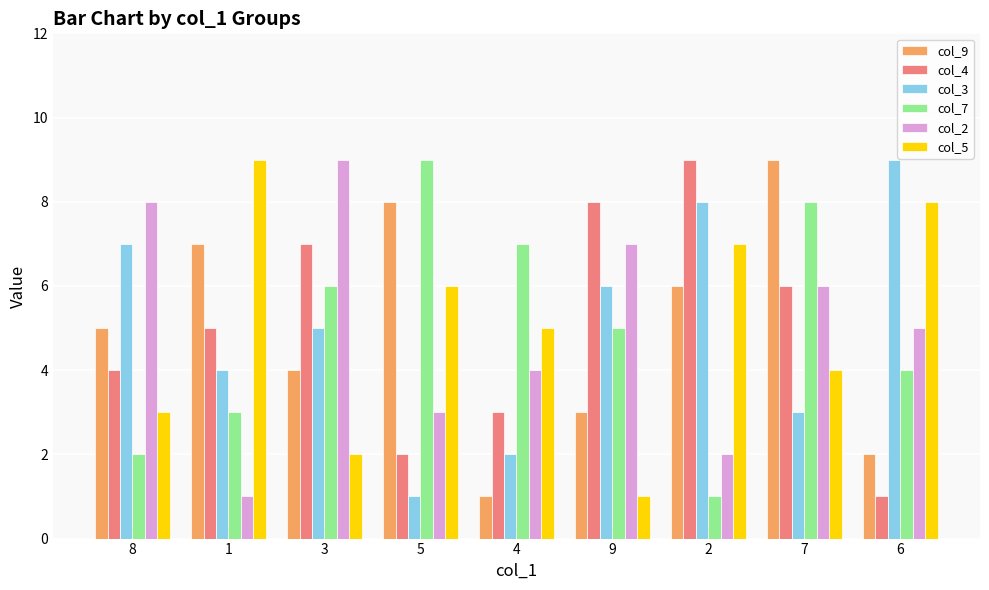

At which label is col_4 closest to 5?

1